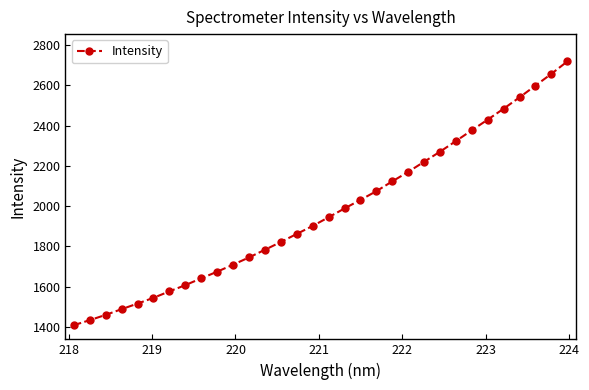

What is the greatest value displayed?

2719.0